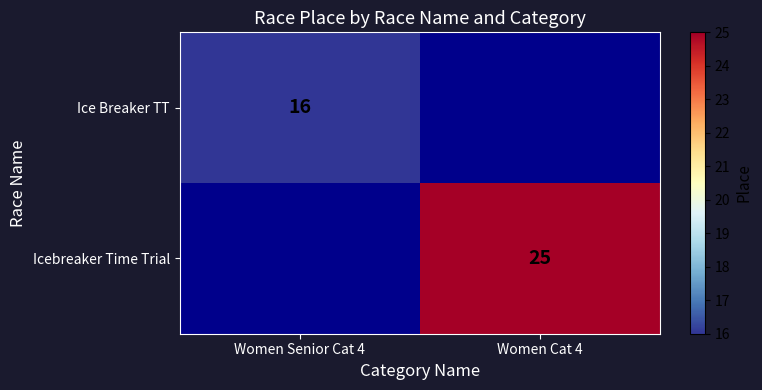

Is the value of Icebreaker Time Trial at Women Cat 4 greater than the value of Ice Breaker TT at Women Senior Cat 4?

Yes